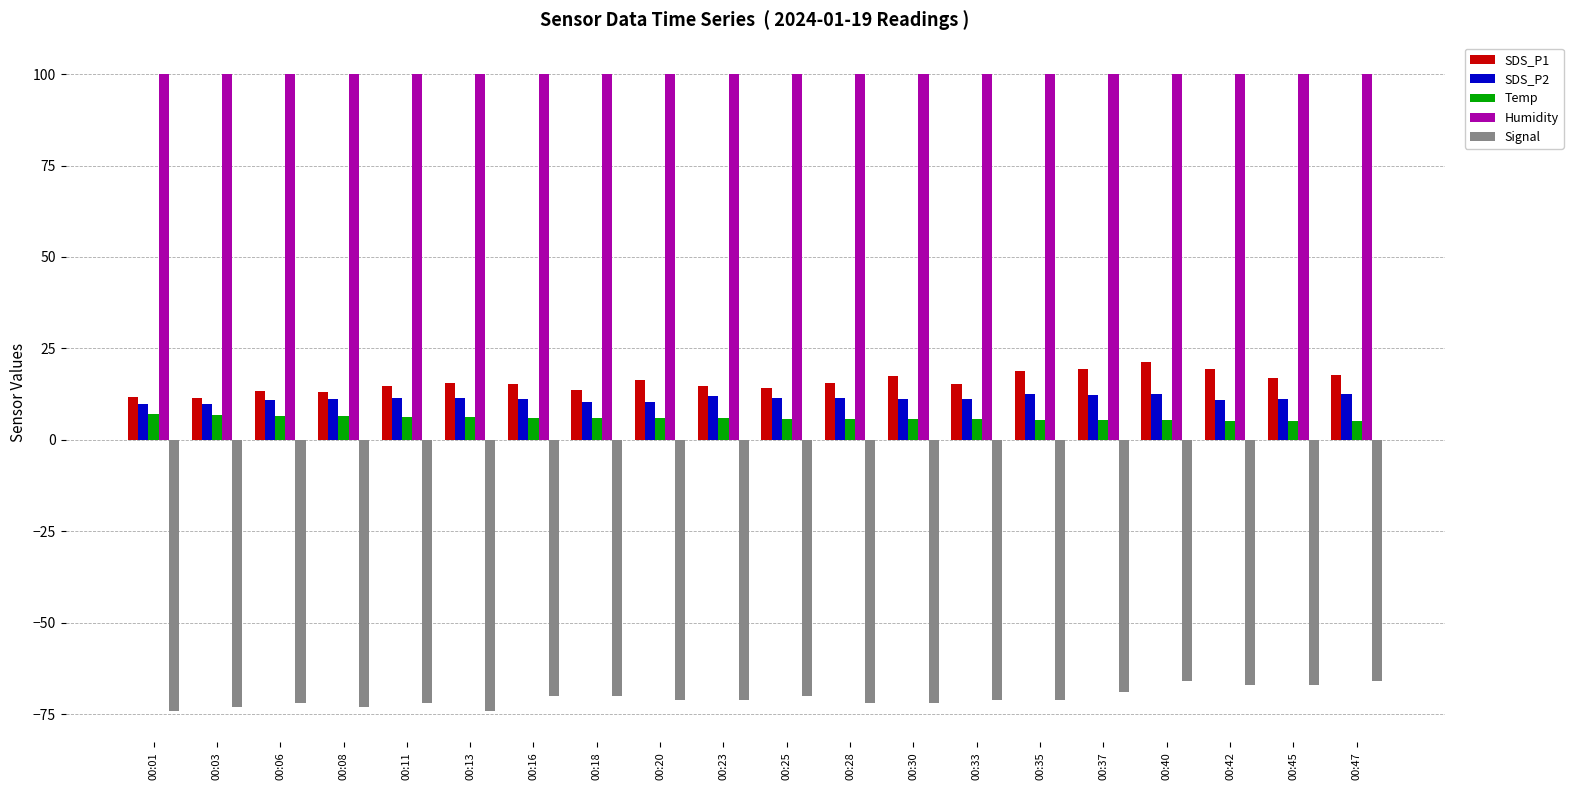

Is the value of Temp at 00:16 greater than the value of SDS_P1 at 00:40?

No